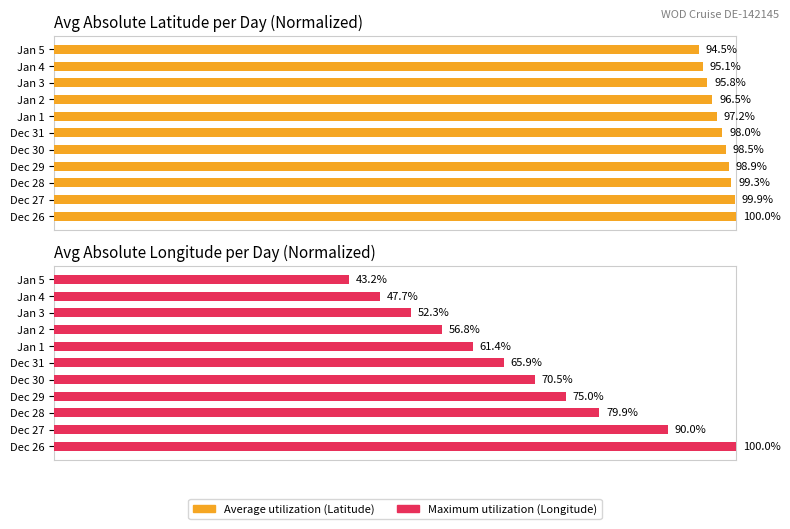

True or false: Average utilization has a value of 57.8 at Jan 2.

False